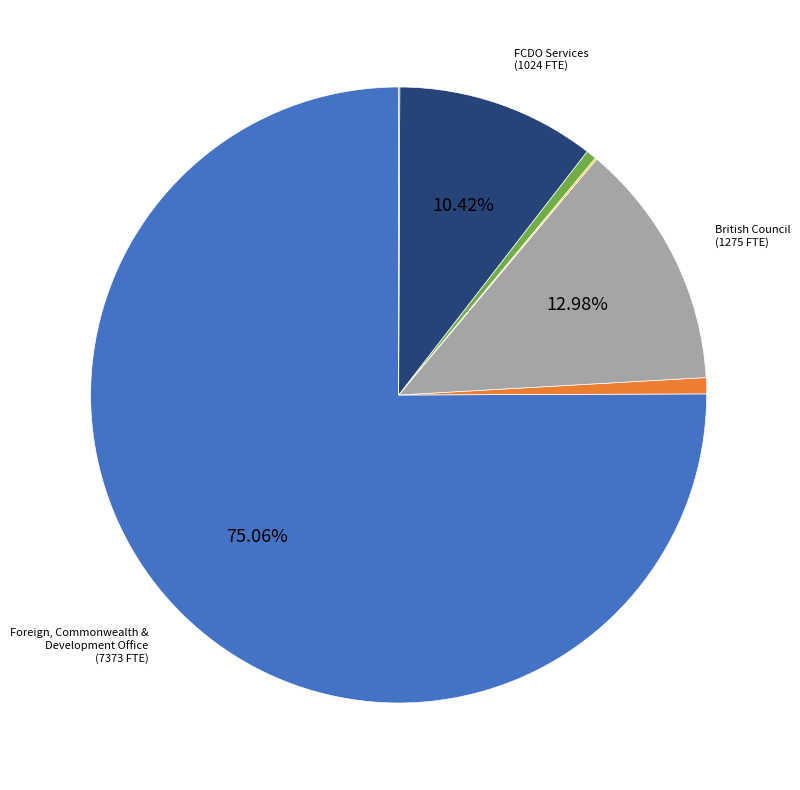

Is there any slice that represents more than half of the pie?

Yes